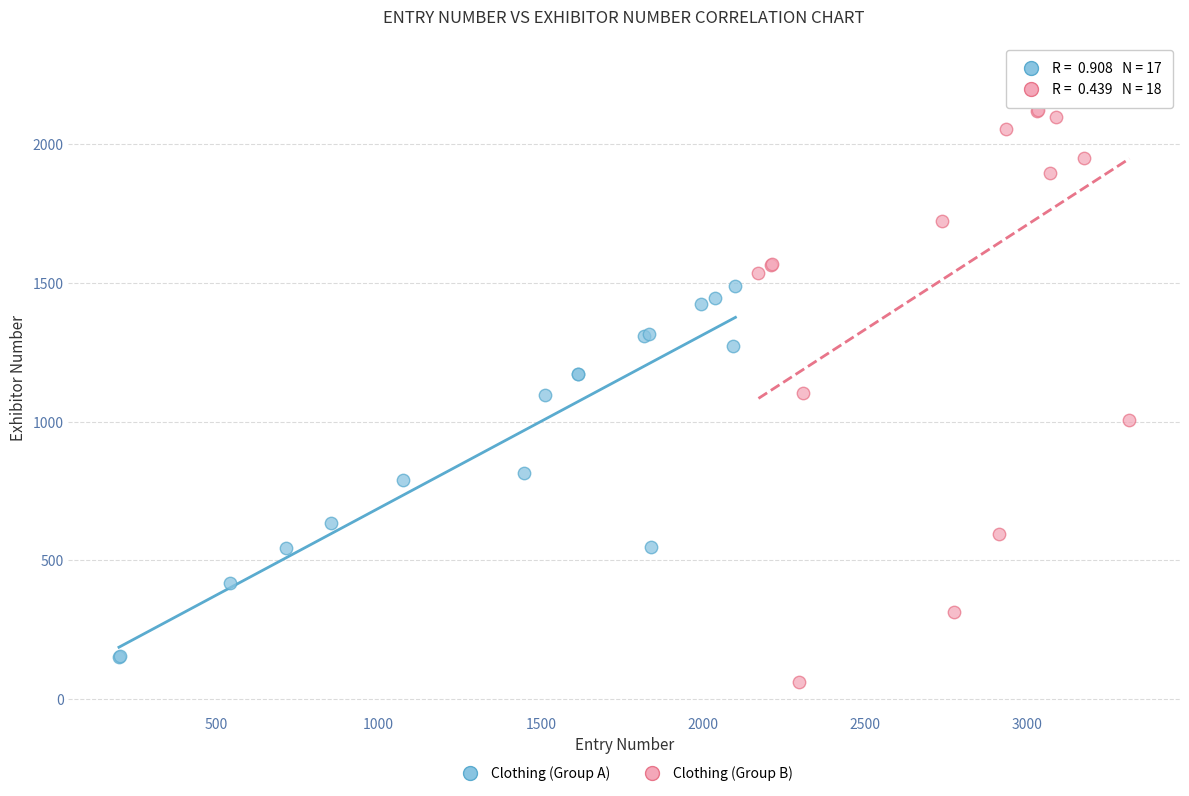

Which series contains the highest Y value?

Clothing (Group B)